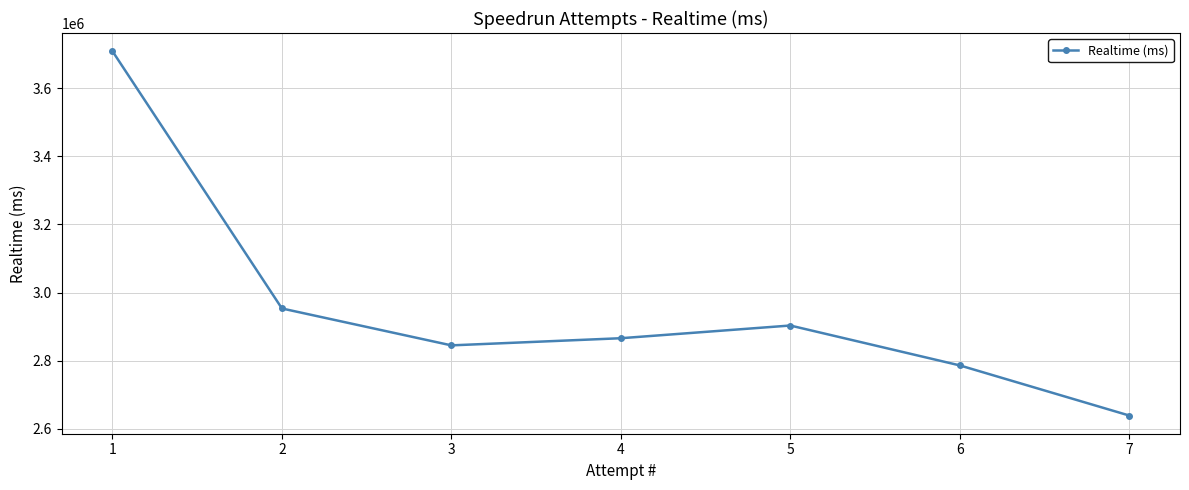

What is the average value?

2957384